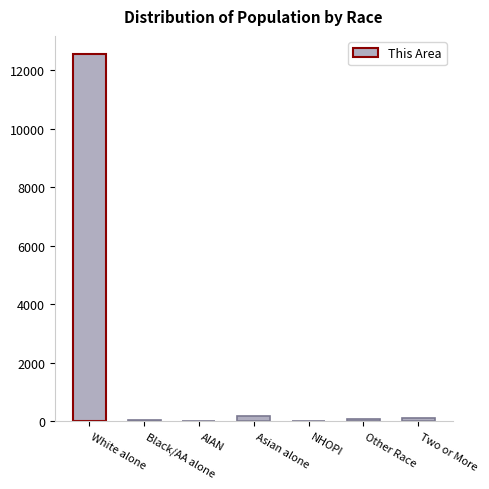

What is the change in value from NHOPI to Other Race?

+68